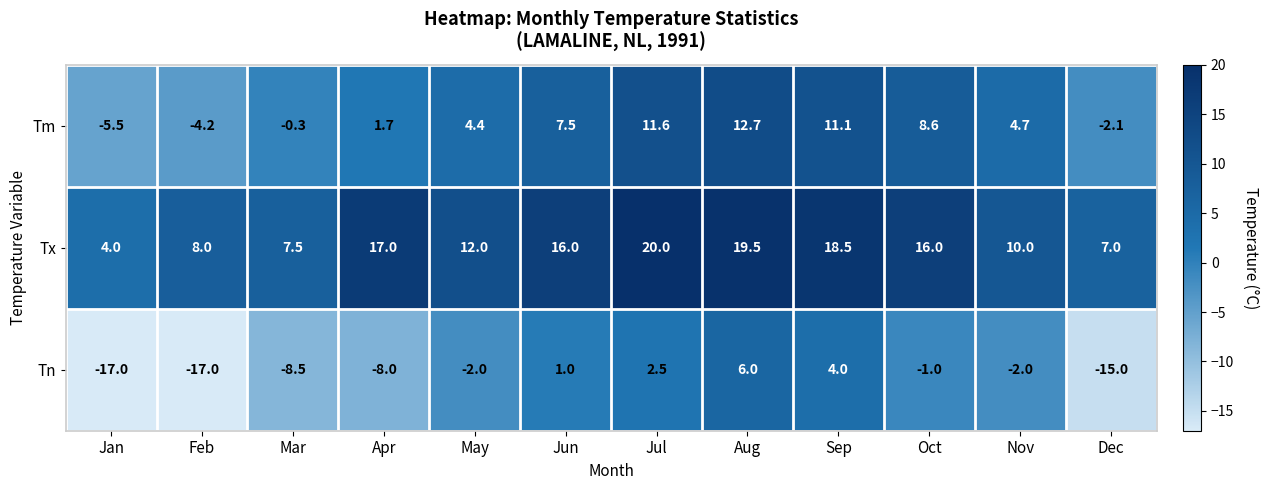

Where is Tm nearest to the value 3?

Apr